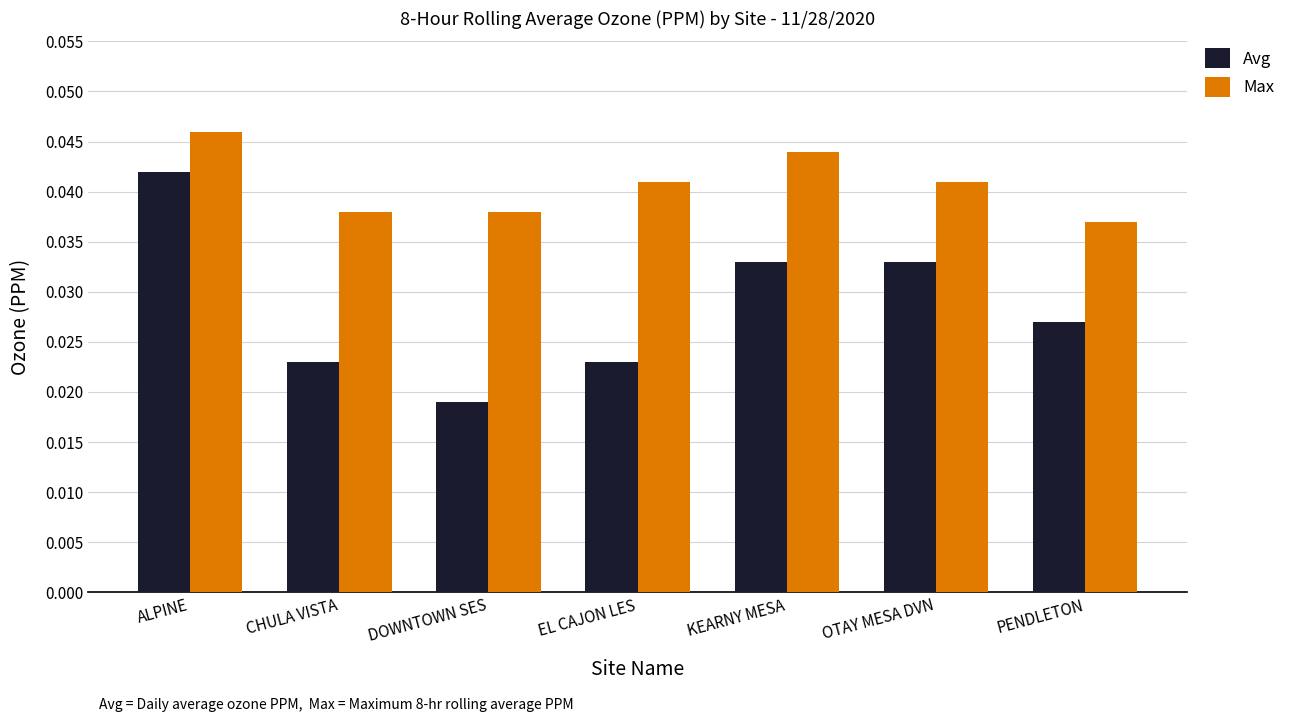

What is the label of the 4th bar from the left?

EL CAJON LES